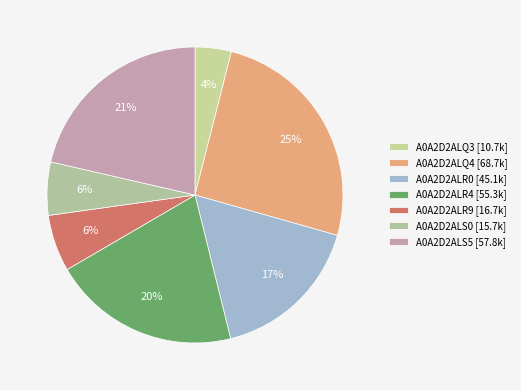

Is there a majority slice in this chart?

No